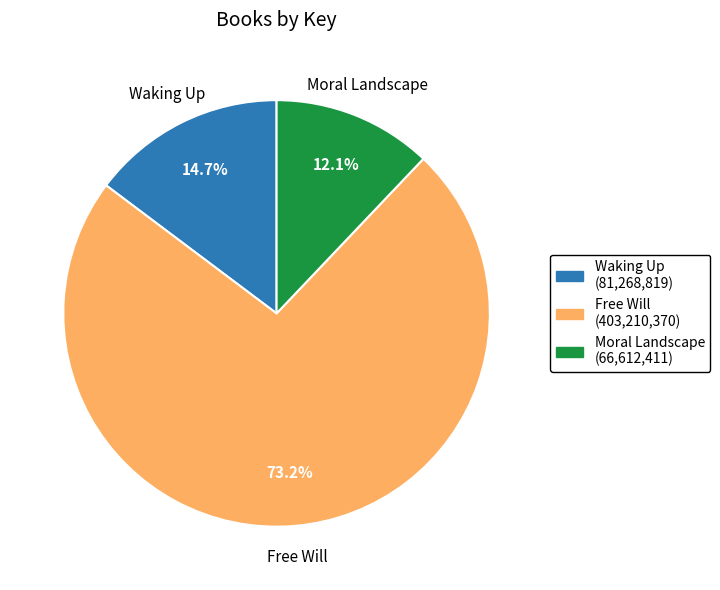

What percentage is the Waking Up slice, to the nearest percent?

15%